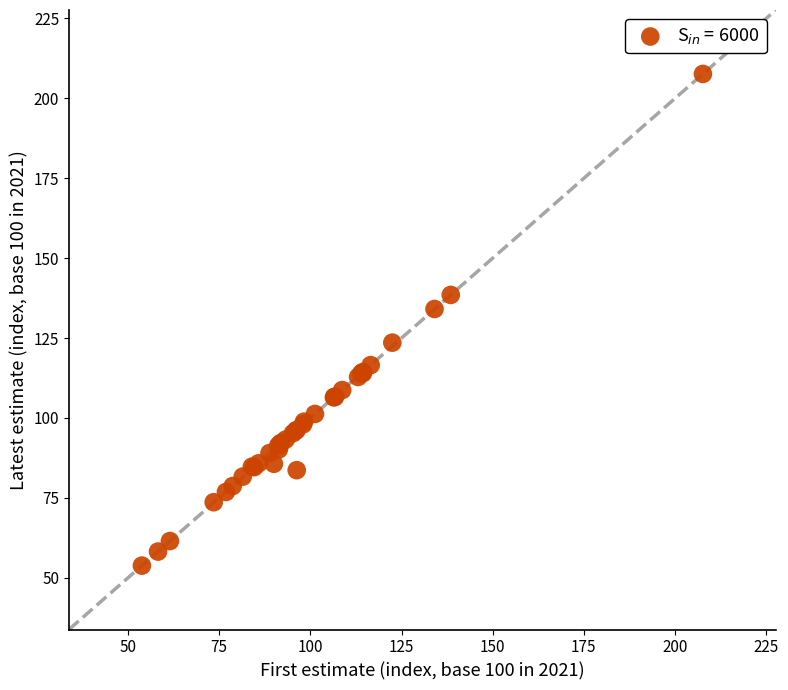

What Y value in the scatter plot is closest to 130?

134.1